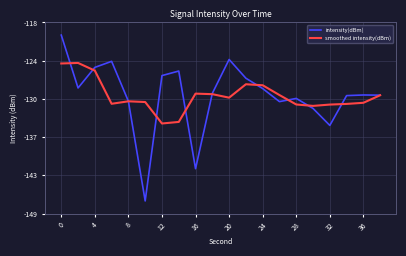

What are all the series names shown in the legend?

intensity(dBm), smoothed intensity(dBm)